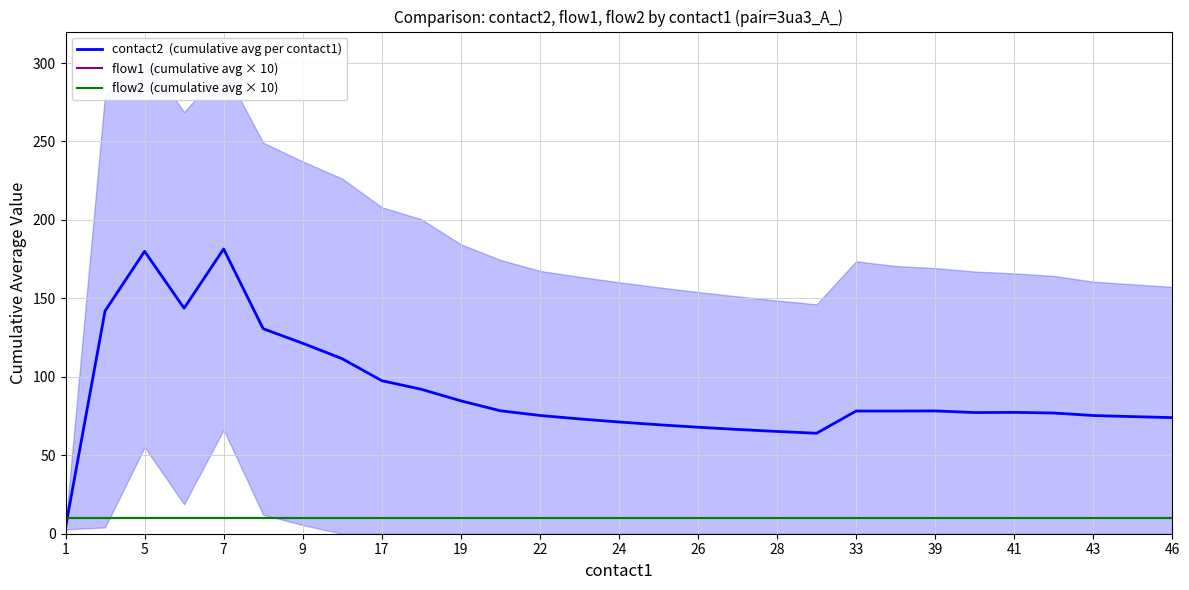

Reading left to right, what are all the values shown in this chart?

contact2  (cumulative avg per contact1): 4.0	142.0	180.0	143.8	181.5	130.7	121.4	111.5	97.5	92.1	84.7	78.4	75.4	73.2	71.2	69.5	67.9	66.5	65.2	64.0	78.2	78.2	78.3	77.2	77.3	76.9	75.3	74.6	74.0
flow1  (cumulative avg × 10): 10.0	10.0	10.0	10.0	10.0	10.0	10.0	10.0	10.0	10.0	10.0	10.0	10.0	10.0	10.0	10.0	10.0	10.0	10.0	10.0	10.0	10.0	10.0	10.0	10.0	10.0	10.0	10.0	10.0
flow2  (cumulative avg × 10): 10.0	10.0	10.0	10.0	10.0	10.0	10.0	10.0	10.0	10.0	10.0	10.0	10.0	10.0	10.0	10.0	10.0	10.0	10.0	10.0	10.0	10.0	10.0	10.0	10.0	10.0	10.0	10.0	10.0